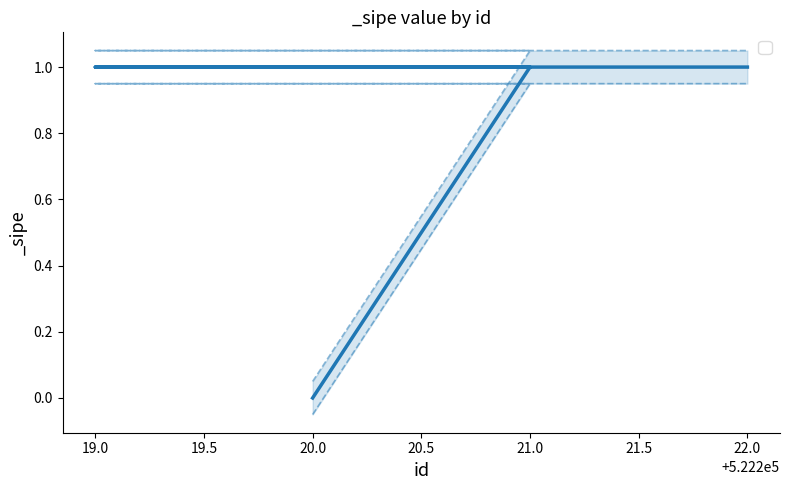

How many categories are shown in the chart?

4